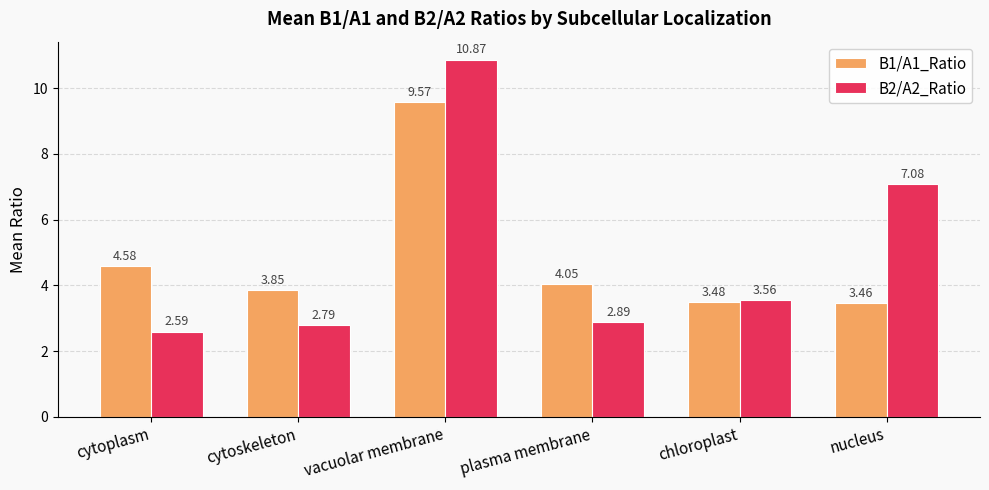

What is the total value across all series at chloroplast?

7.0